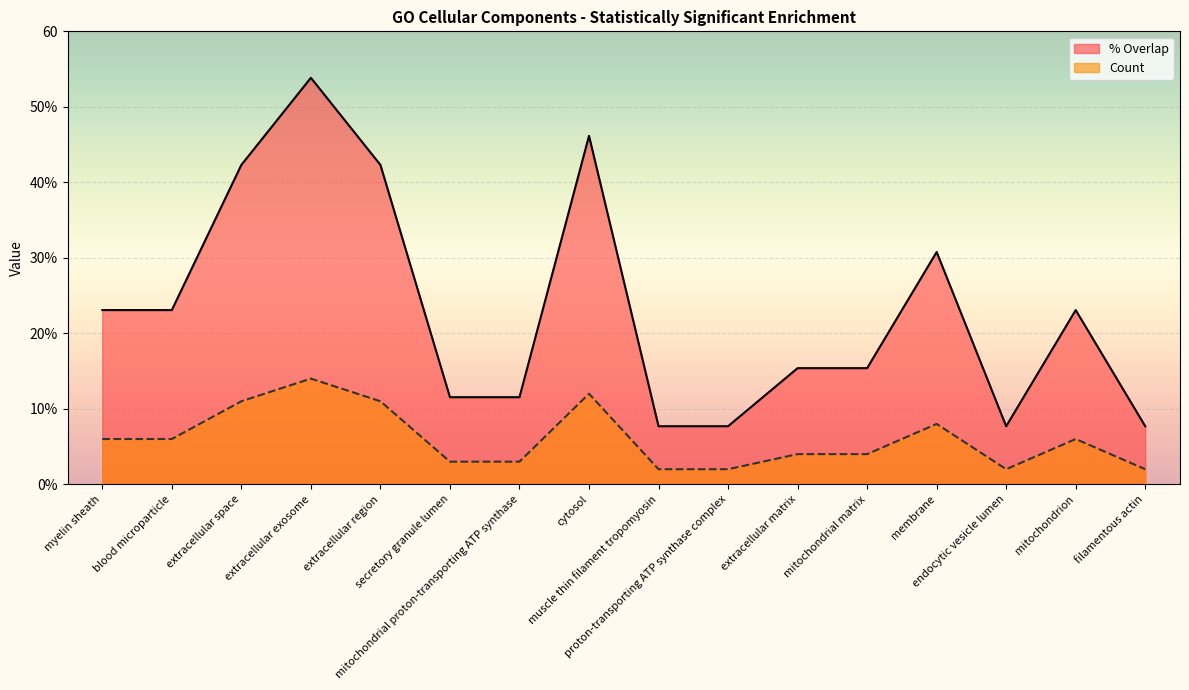

True or false: Count and % Overlap cross at least once.

False